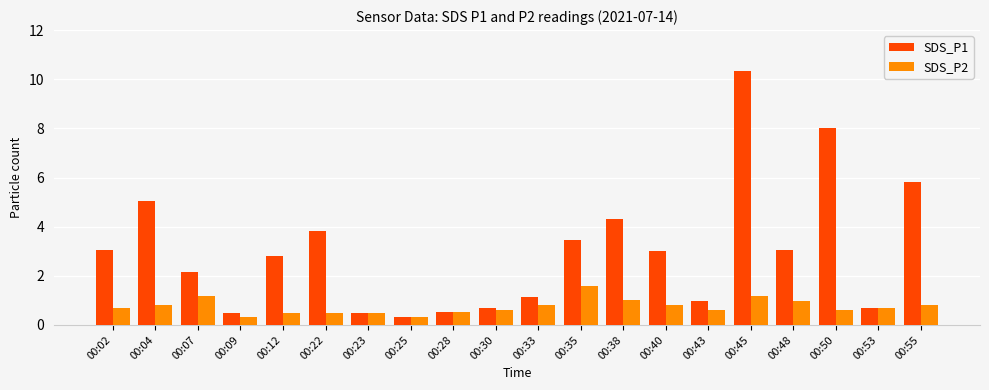

What is the smallest value displayed?

0.3